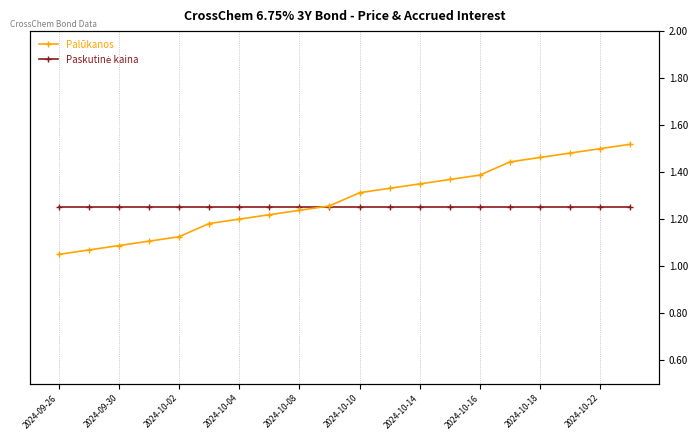

True or false: Palūkanos and Paskutinė kaina intersect in this chart.

False